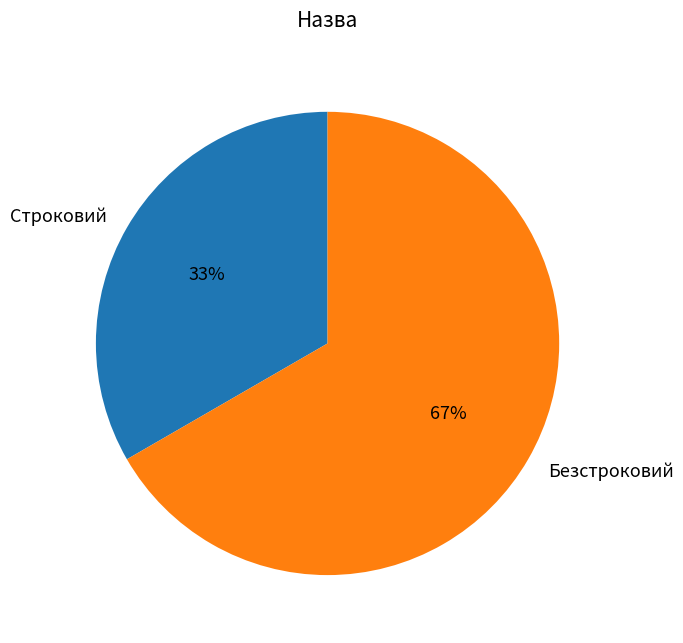

Does Безстроковий account for over 50% of the chart?

Yes